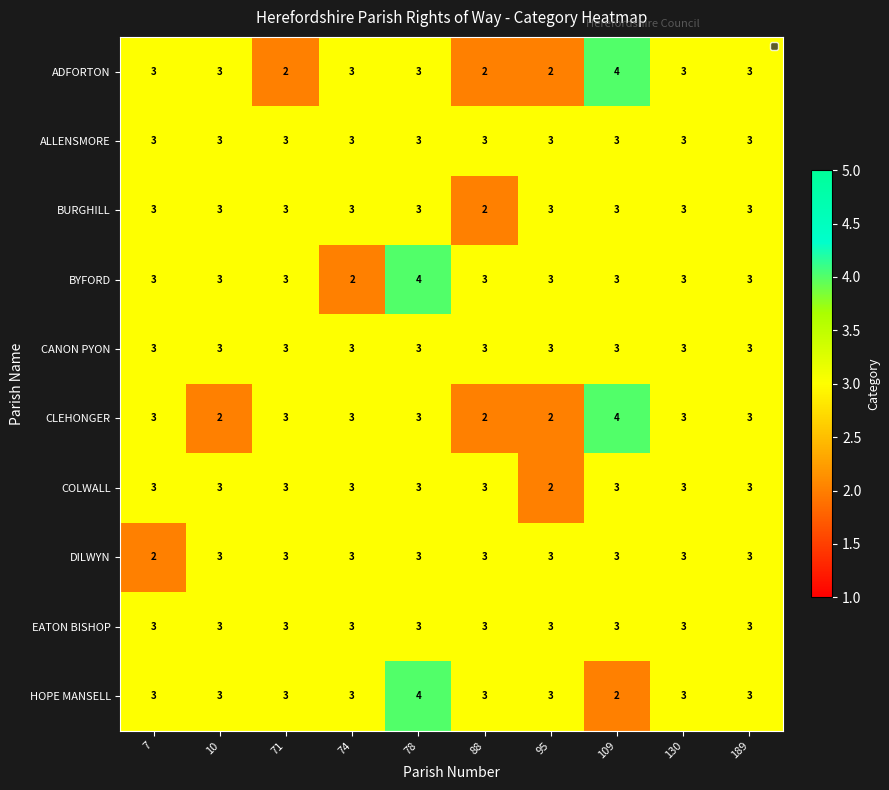

How many data points does each series have?

10